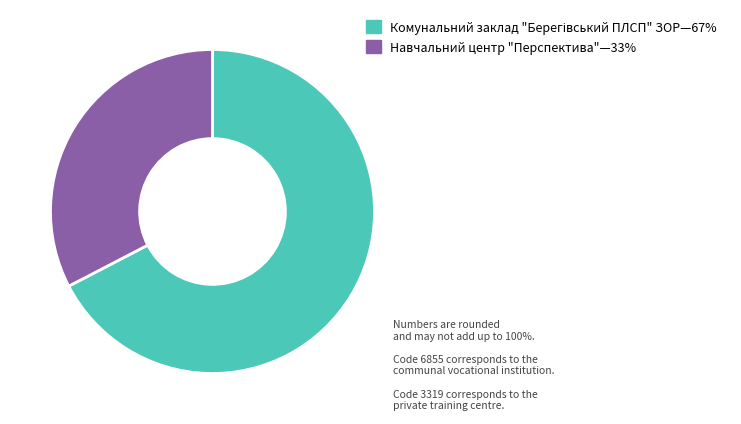

Is there any slice that represents more than half of the pie?

Yes